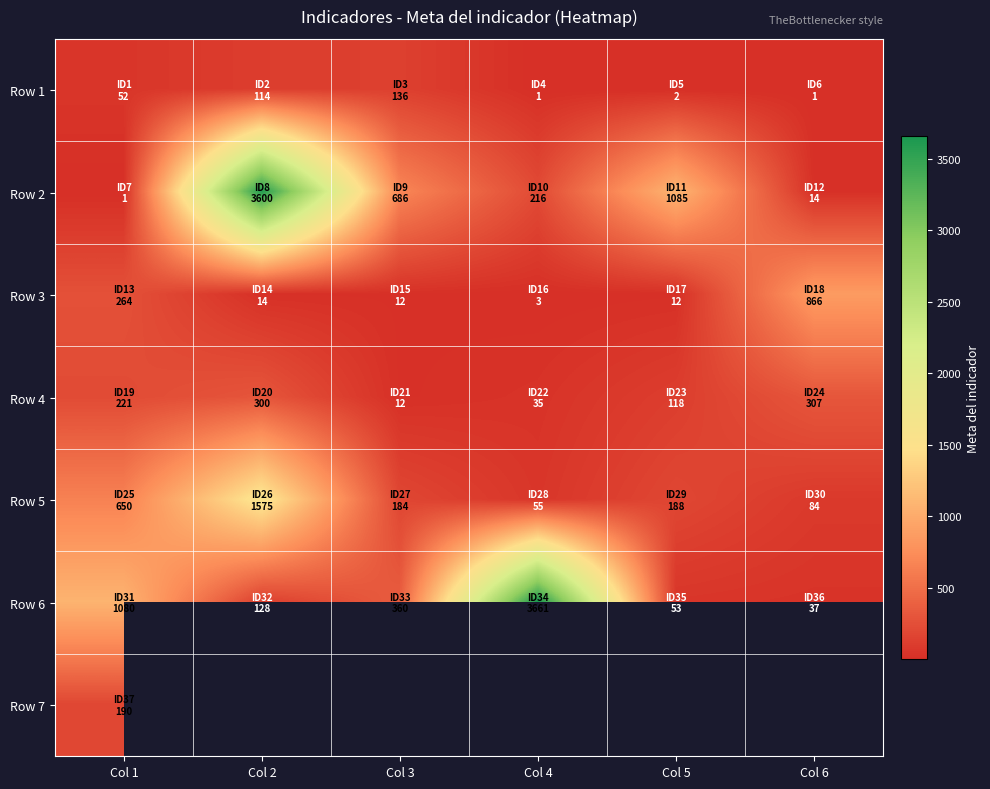

Is the value of Row 1 at Col 5 greater than the value of Row 6 at Col 5?

No